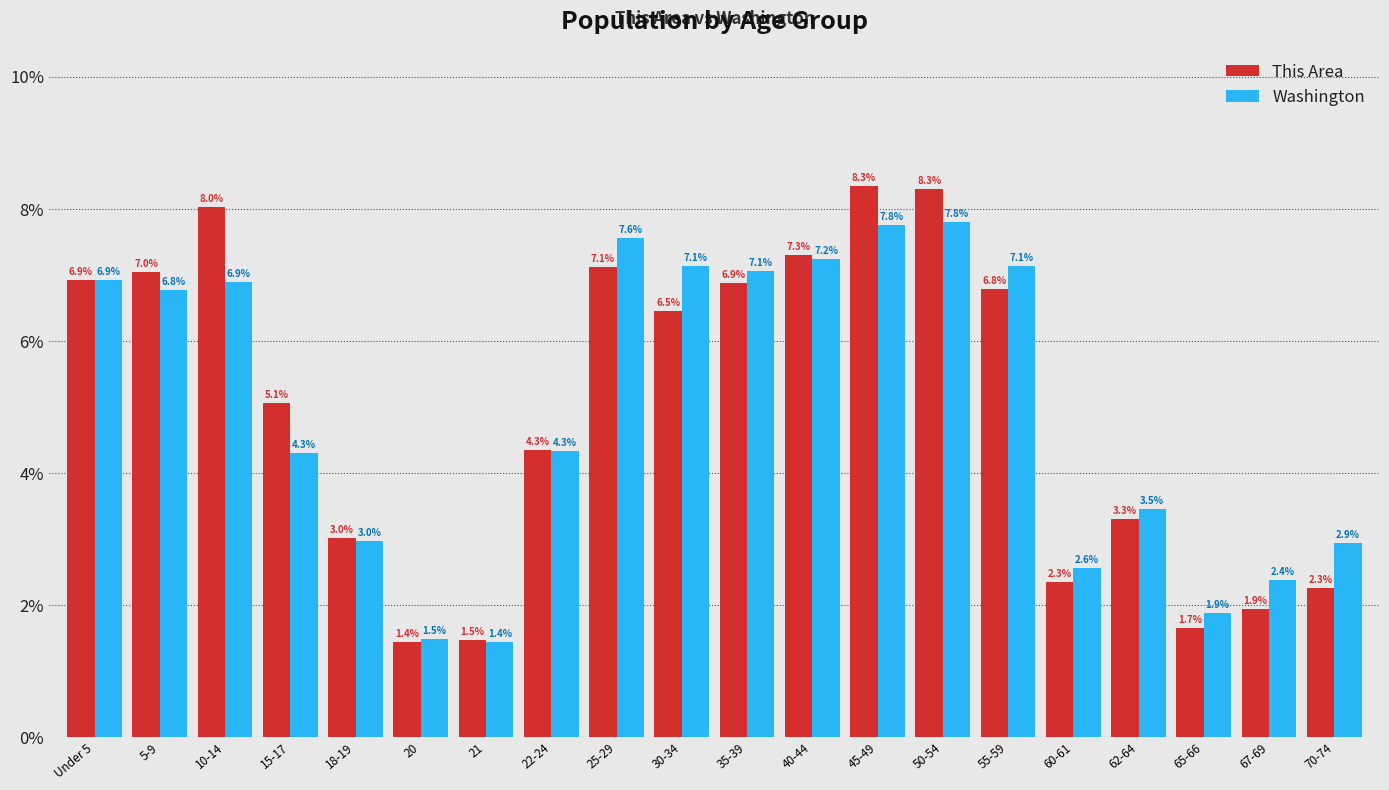

Reading right to left, transcribe all the data shown in this chart.

This Area: 2.3	1.9	1.7	3.3	2.3	6.8	8.3	8.3	7.3	6.9	6.5	7.1	4.3	1.5	1.4	3.0	5.1	8.0	7.0	6.9
Washington: 2.9	2.4	1.9	3.5	2.6	7.1	7.8	7.8	7.2	7.1	7.1	7.6	4.3	1.4	1.5	3.0	4.3	6.9	6.8	6.9